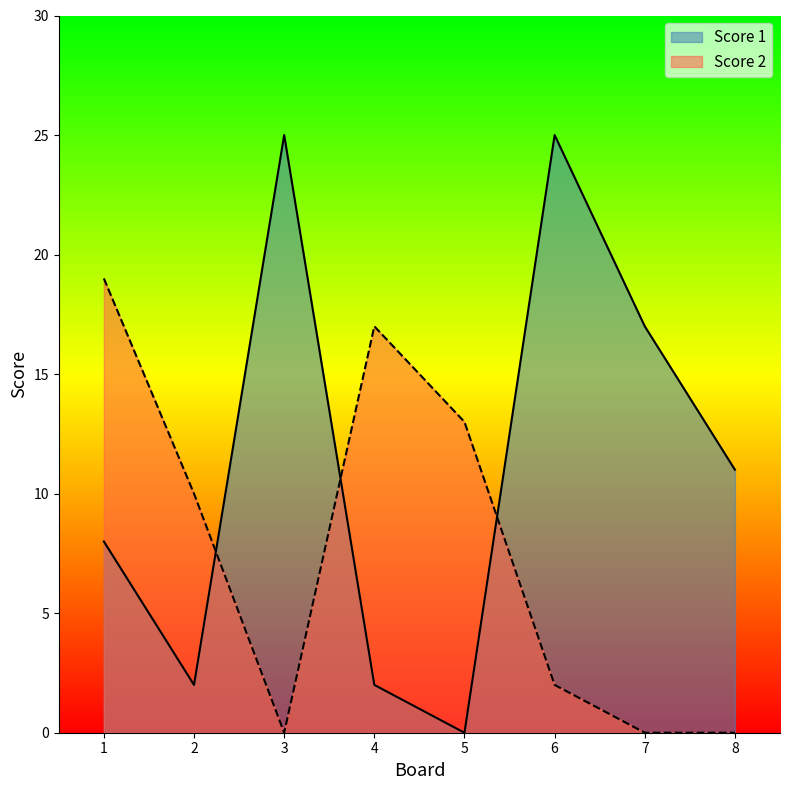

Where is the first local minimum for Score 1?

2